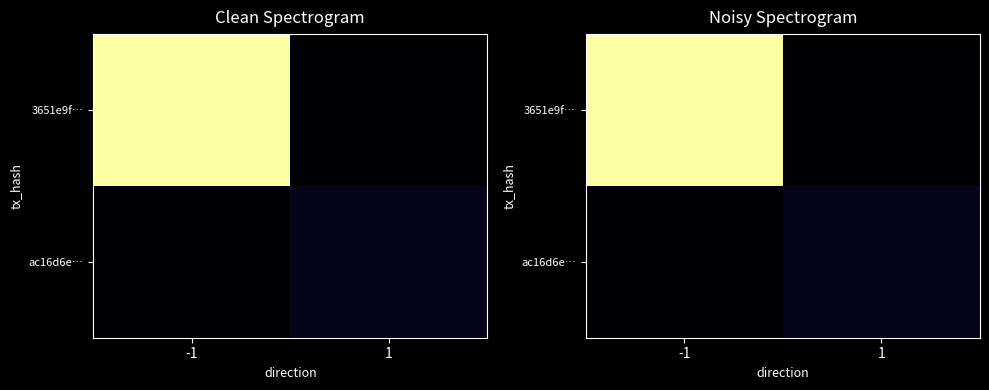

Between -1 and 1, which series saw the biggest shift?

3651e9f…